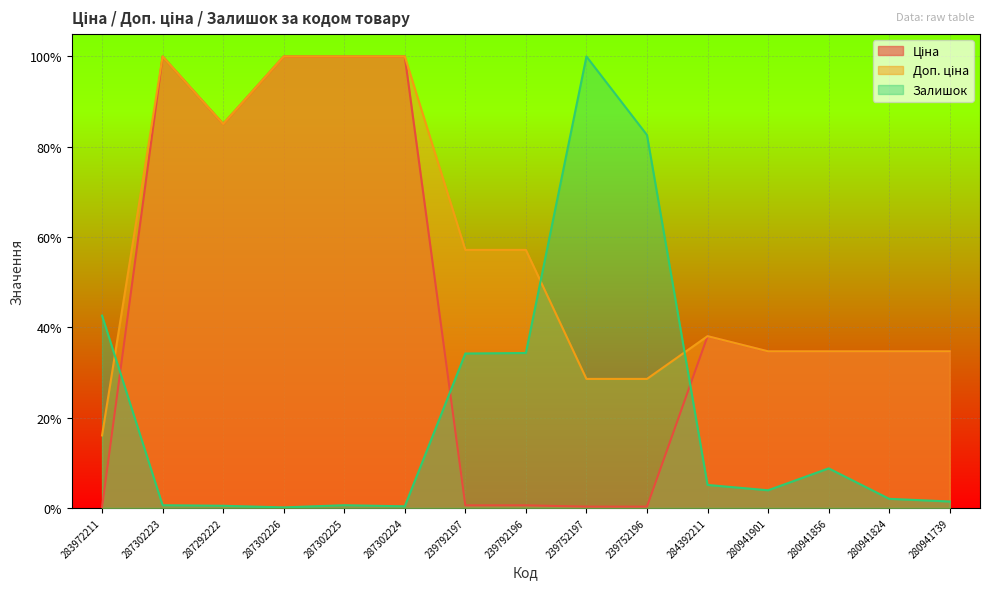

True or false: Ціна has a value of 0.3 at 280941856.

True